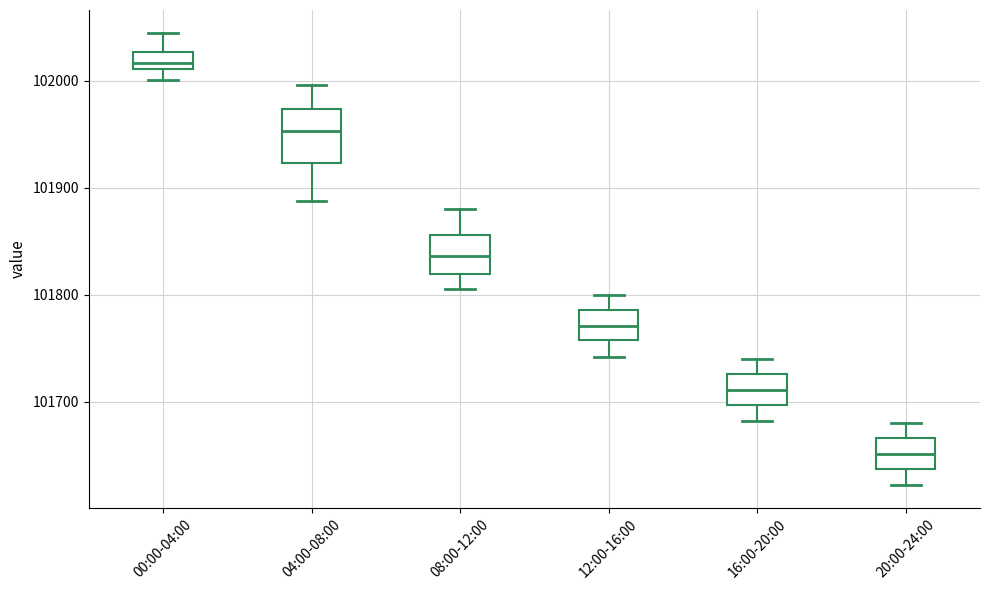

Reading left to right, transcribe this box plot: for each box, give where its median line is, the range the box spans, and where its two whiskers end, as read against the y-axis. The values are not printed on the chart, so give them approximately, as read against the axis.

00:00-04:00: median 102020, box 102010 to 102030, whiskers 102000 to 102050
04:00-08:00: median 101950, box 101920 to 101970, whiskers 101890 to 102000
08:00-12:00: median 101840, box 101820 to 101860, whiskers 101810 to 101880
12:00-16:00: median 101770, box 101760 to 101790, whiskers 101740 to 101800
16:00-20:00: median 101710, box 101700 to 101730, whiskers 101680 to 101740
20:00-24:00: median 101650, box 101640 to 101670, whiskers 101620 to 101680